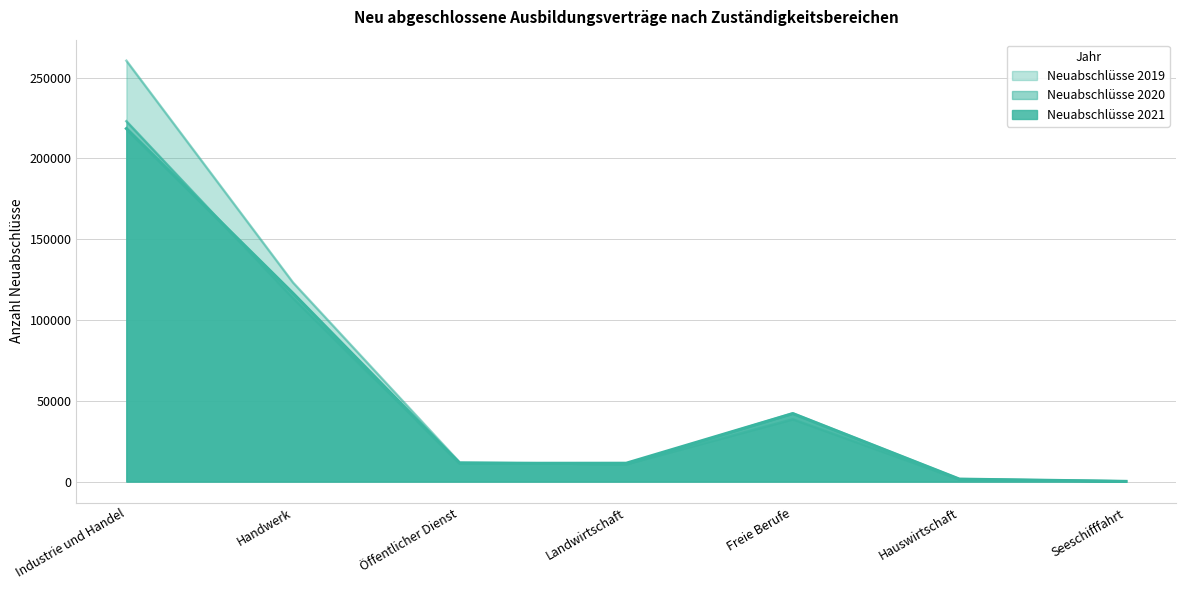

What is the label of the 1st point from the left?

Industrie und Handel